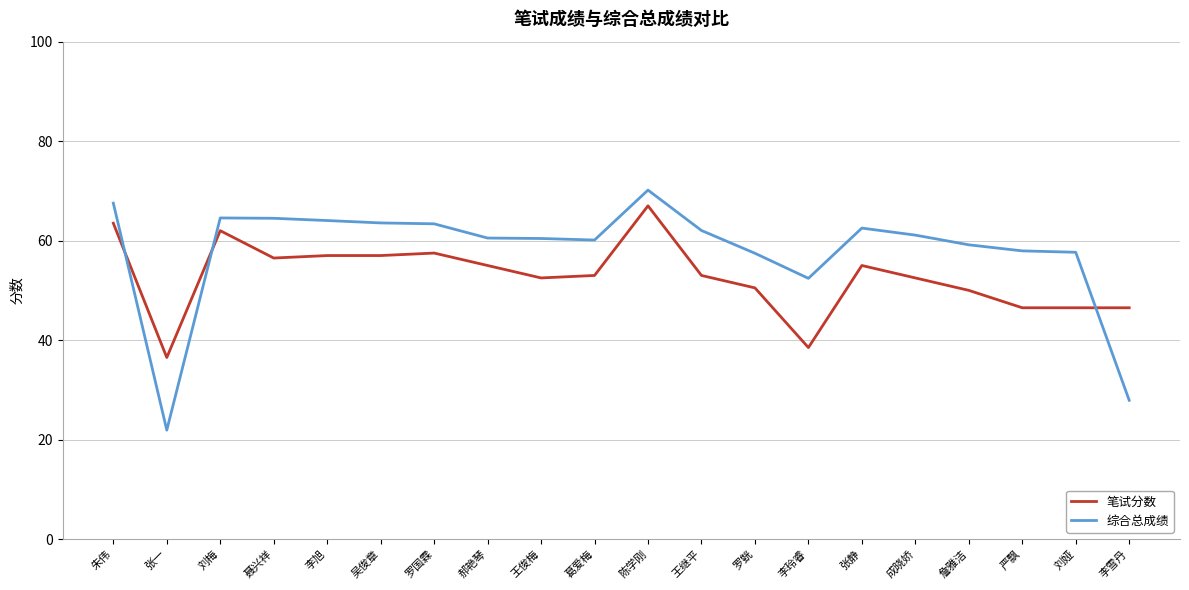

Which series has the largest total across all categories?

综合总成绩